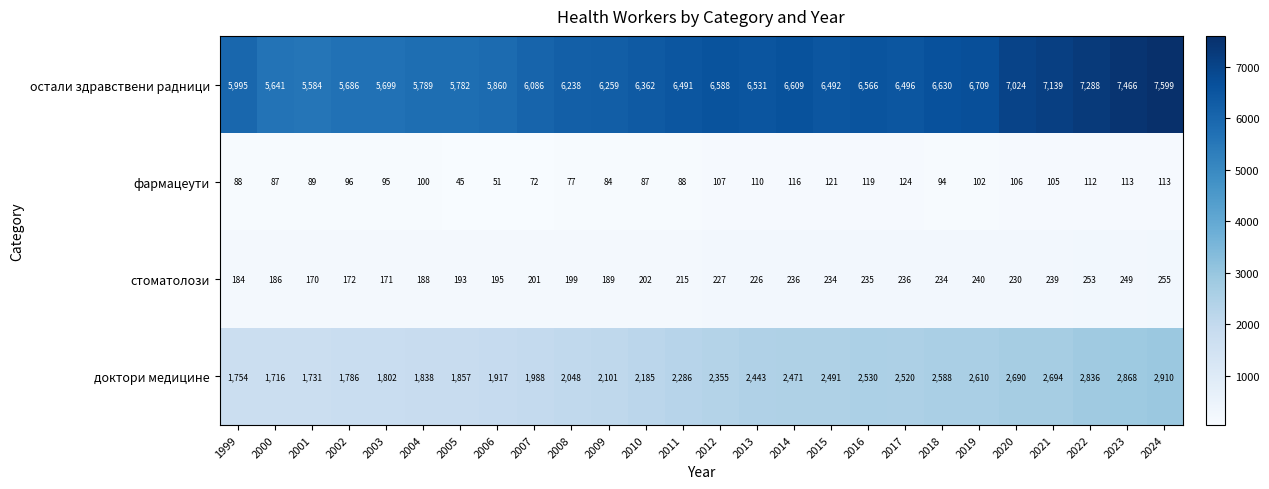

How many categories are shown in the chart?

26